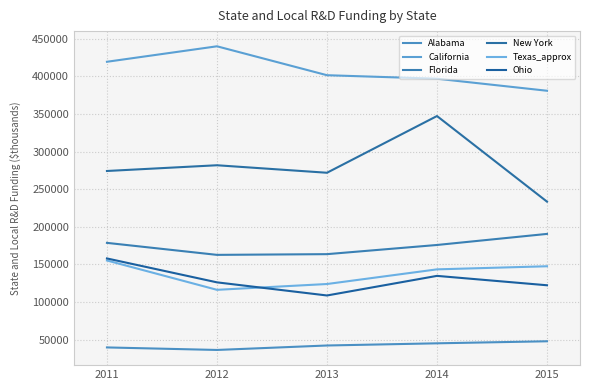

Does the chart have visible grid lines?

Yes